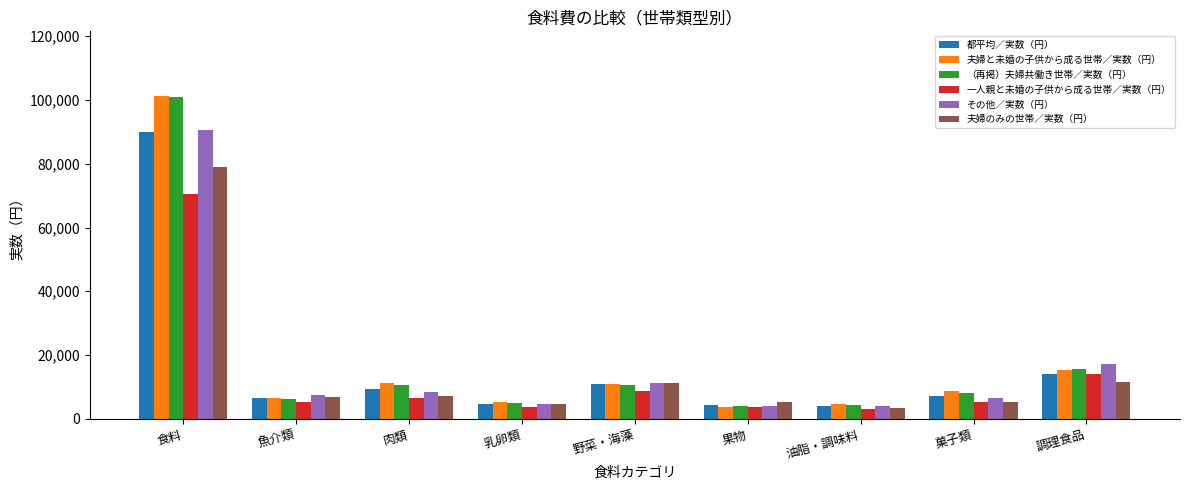

At which label does 夫婦と未婚の子供から成る世帯／実数（円） first exceed 8766?

食料